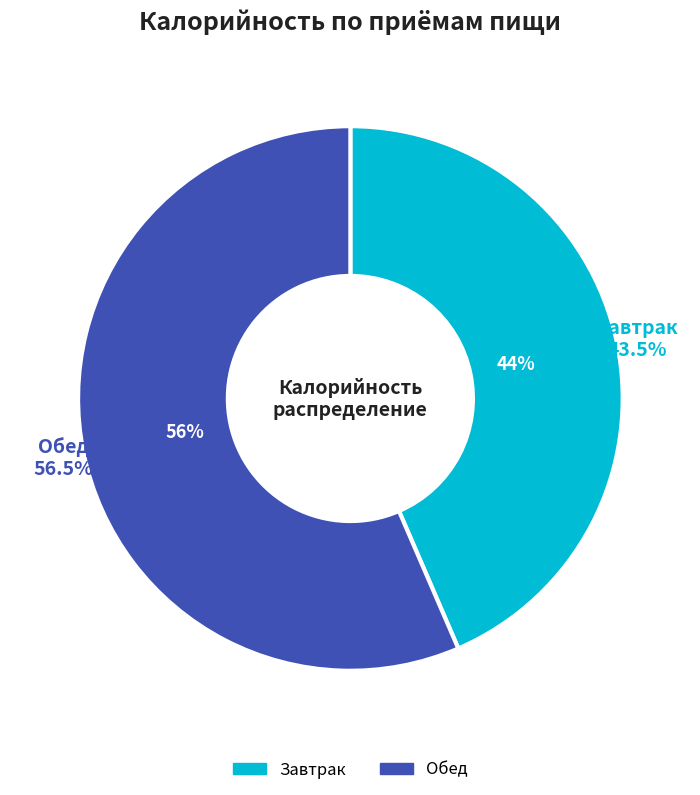

How many slices are in this pie chart?

2